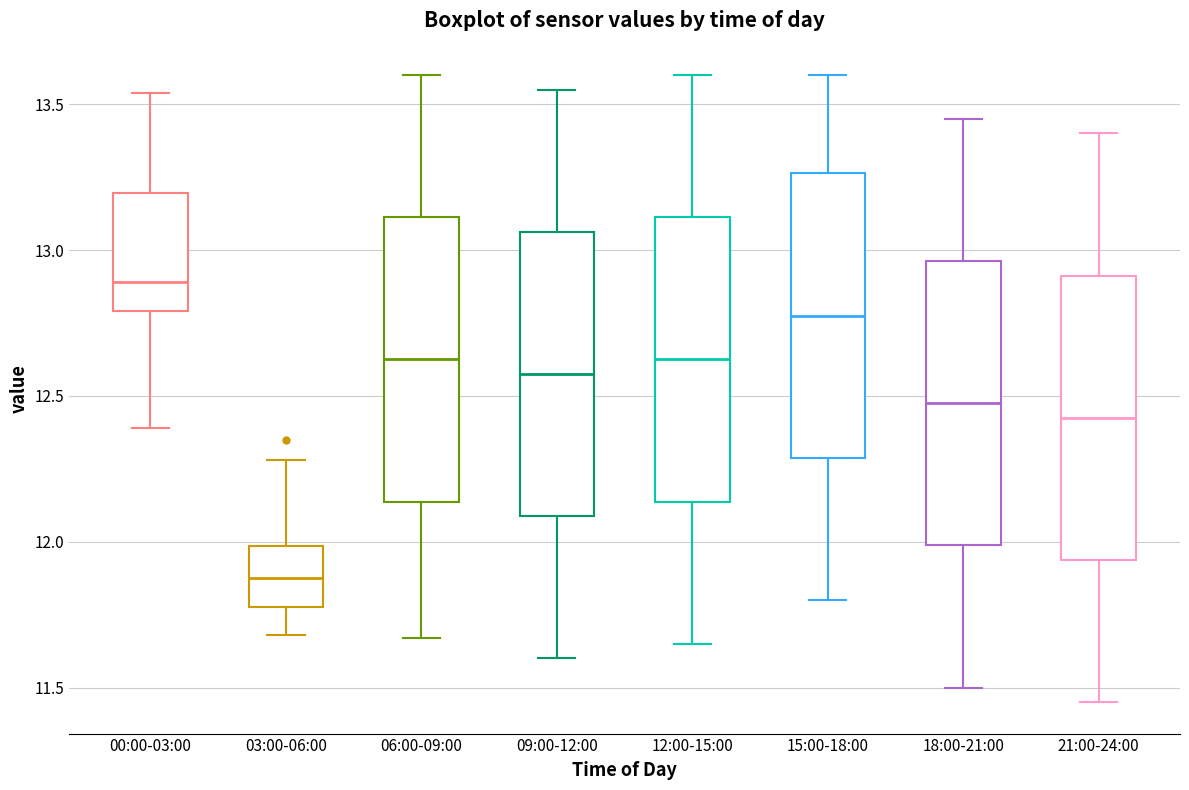

Where does the median line of the box for 00:00-03:00 sit on the y-axis? The values are not printed on the chart, so give them approximately, as read against the axis.

12.90